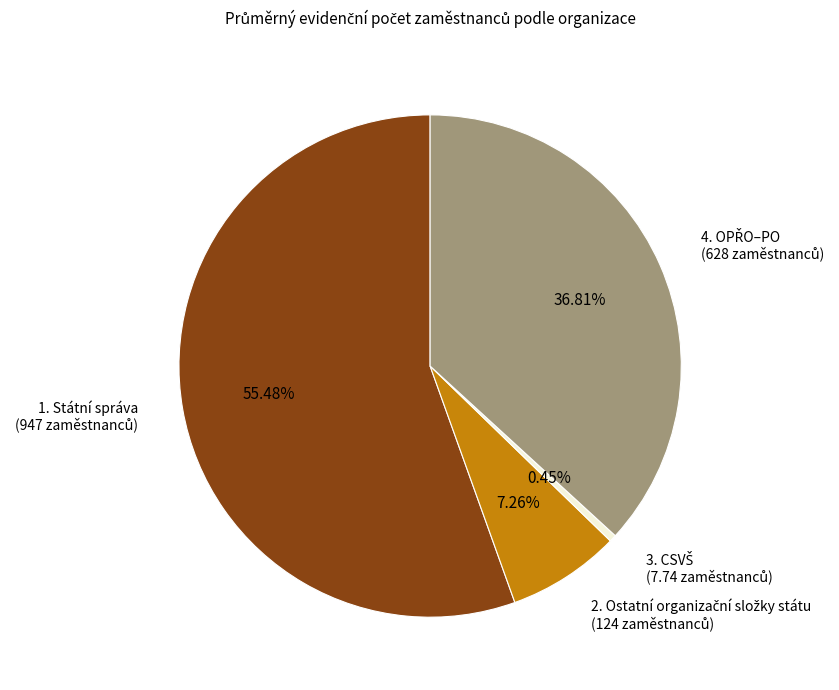

Does 1. Státní správa represent more than half of the total?

Yes